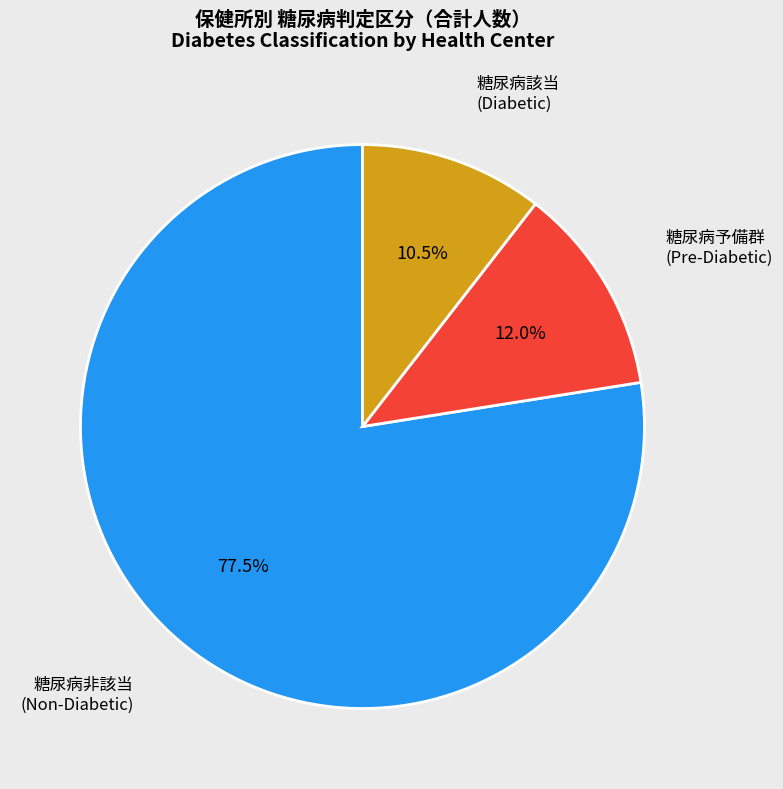

Is there any slice that represents more than half of the pie?

Yes